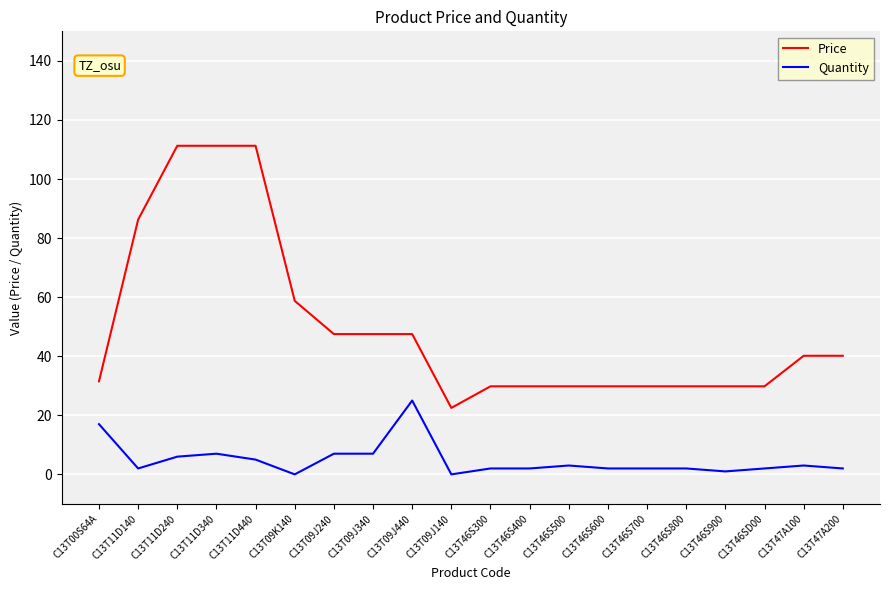

True or false: Price and Quantity cross at least once.

False